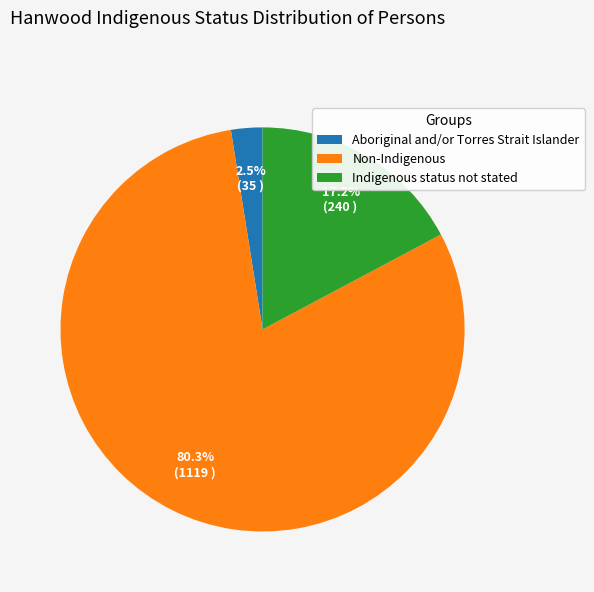

The Non-Indigenous slice represents 72% of the pie. True or false?

False